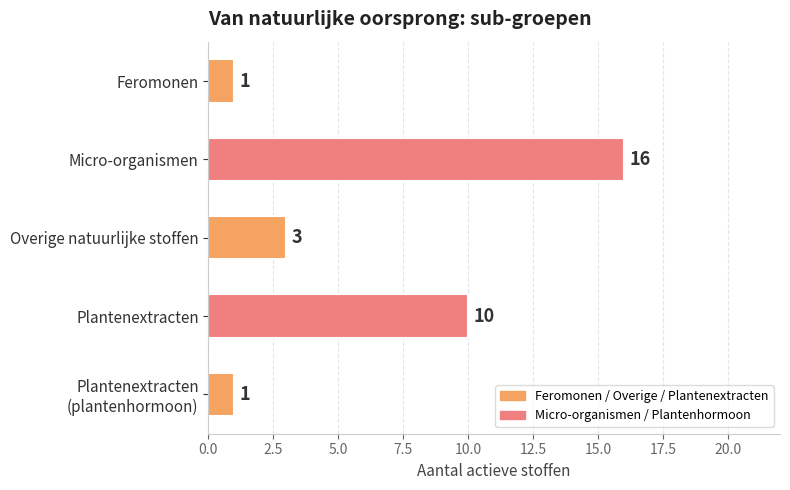

What is the difference between the maximum and minimum values?

15